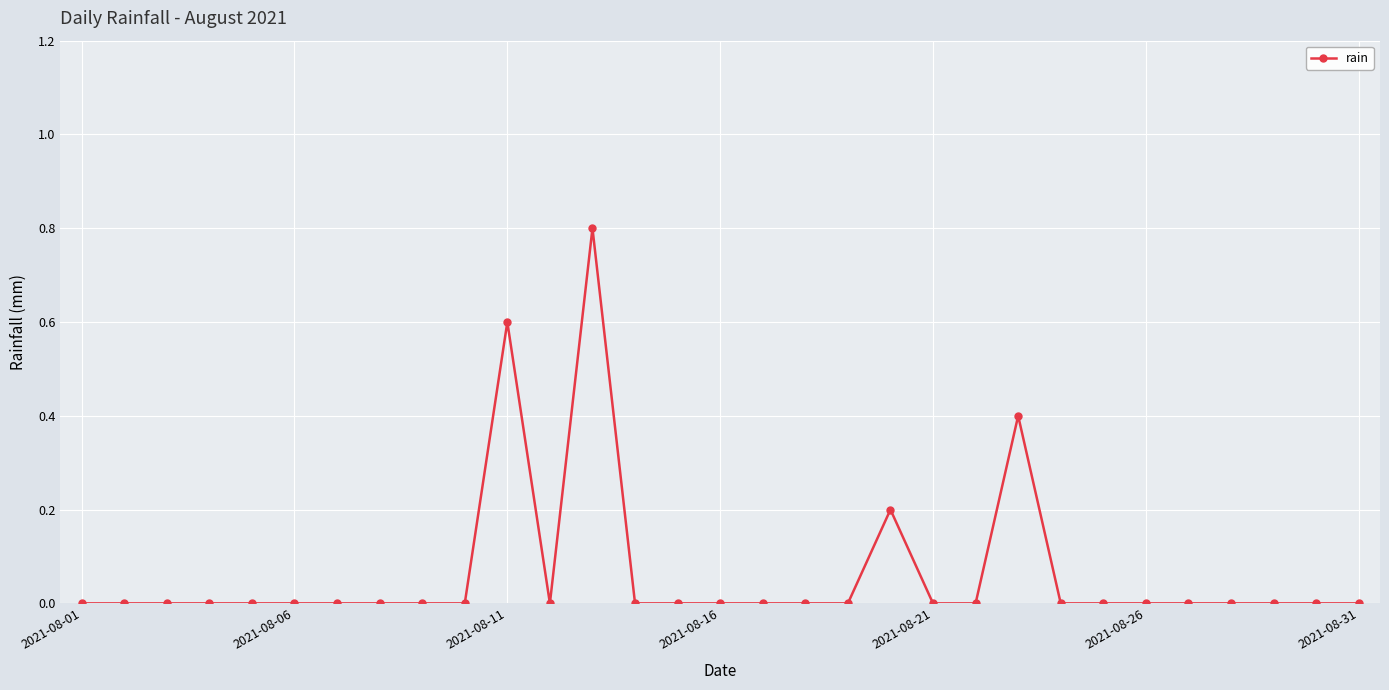

What is the maximum value shown in the chart?

0.8